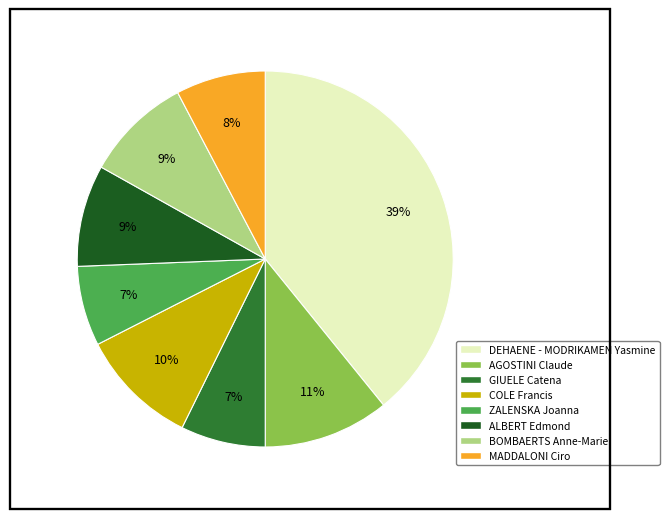

Which slice is the largest?

DEHAENE - MODRIKAMEN Yasmine